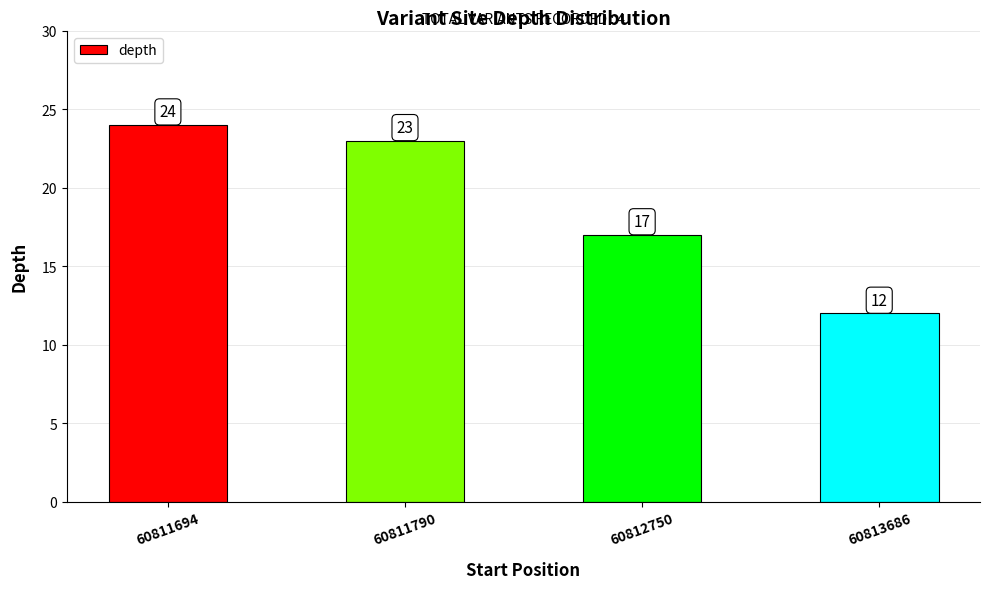

What is the value of the 1st bar from the left?

24